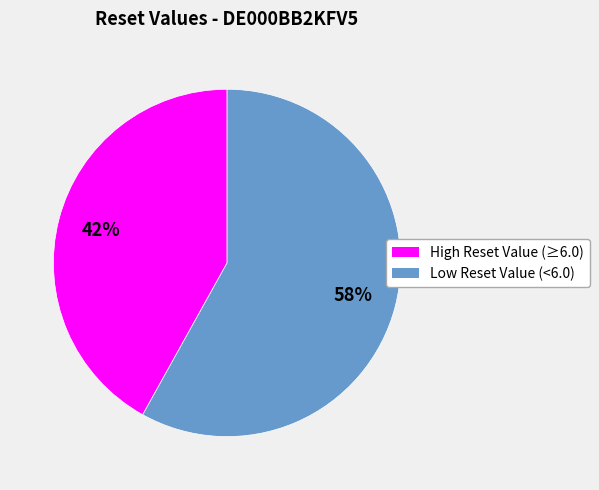

To the nearest percent, what is the difference between the largest and smallest slice percentages?

16%